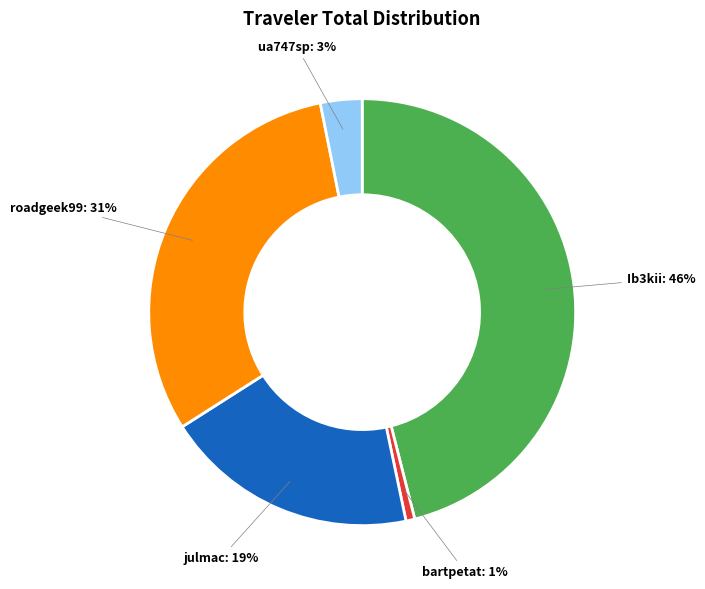

Is there any slice that represents more than half of the pie?

No